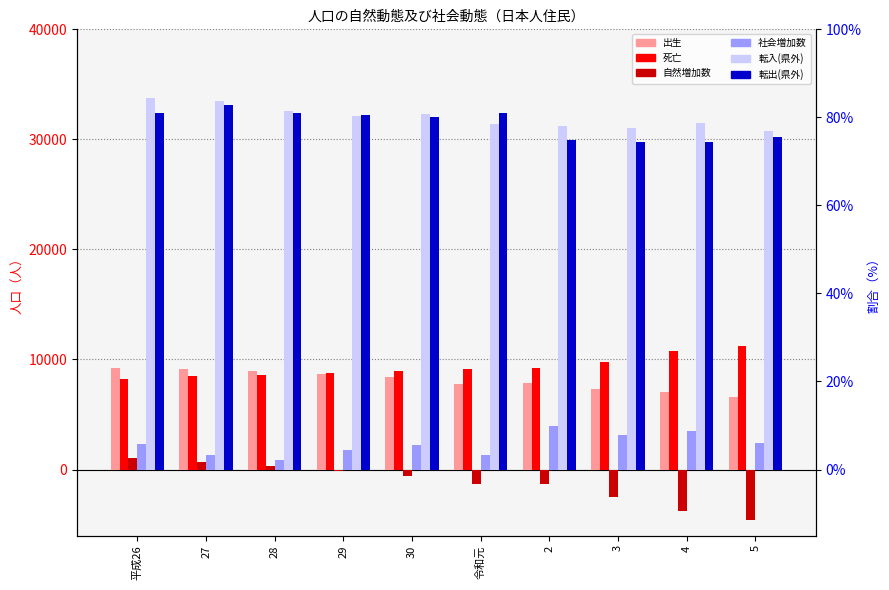

List the series in order of their peak value, highest first.

転入(県外), 転出(県外), 死亡, 出生, 社会増加数, 自然増加数